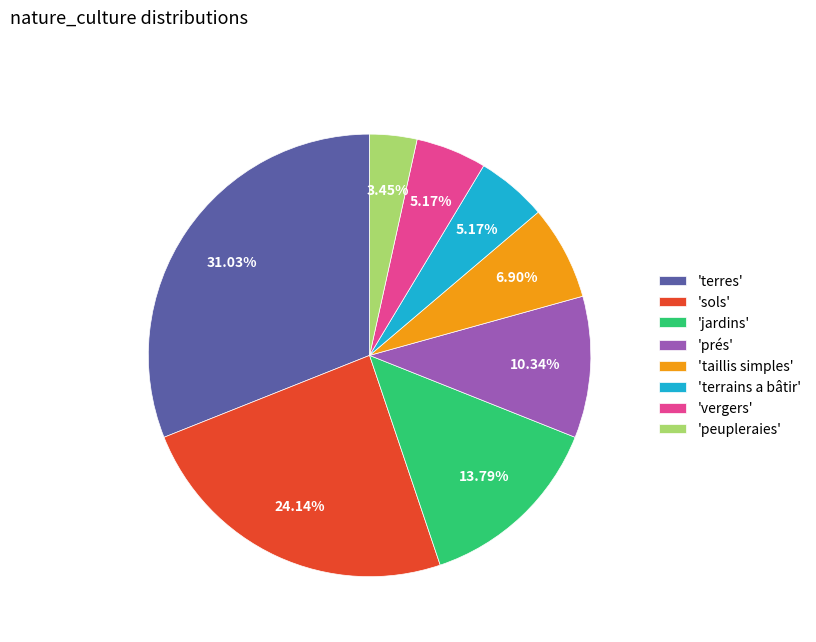

Which has a higher value, 'prés' or 'vergers'?

'prés'